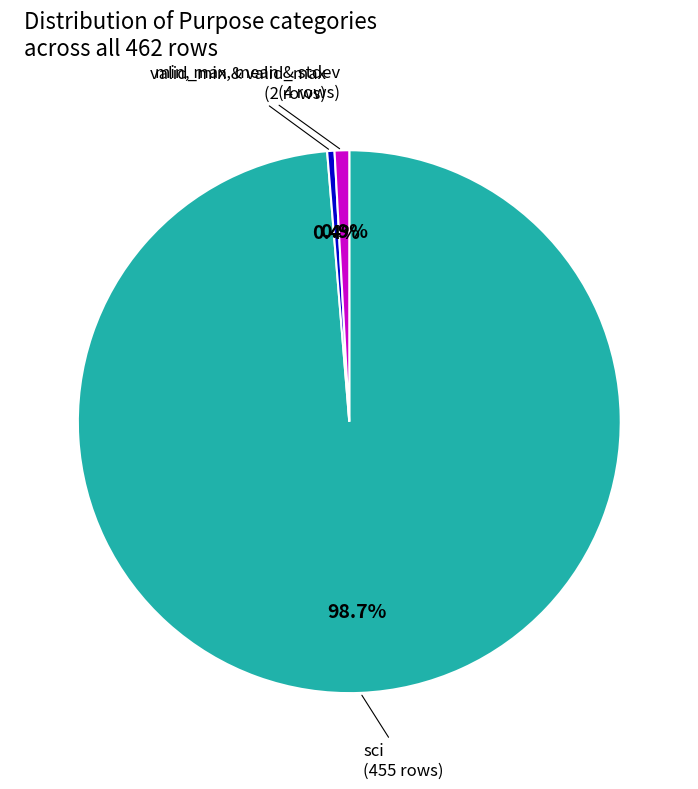

To the nearest percent, what is the difference between the largest and smallest slice percentages?

98%